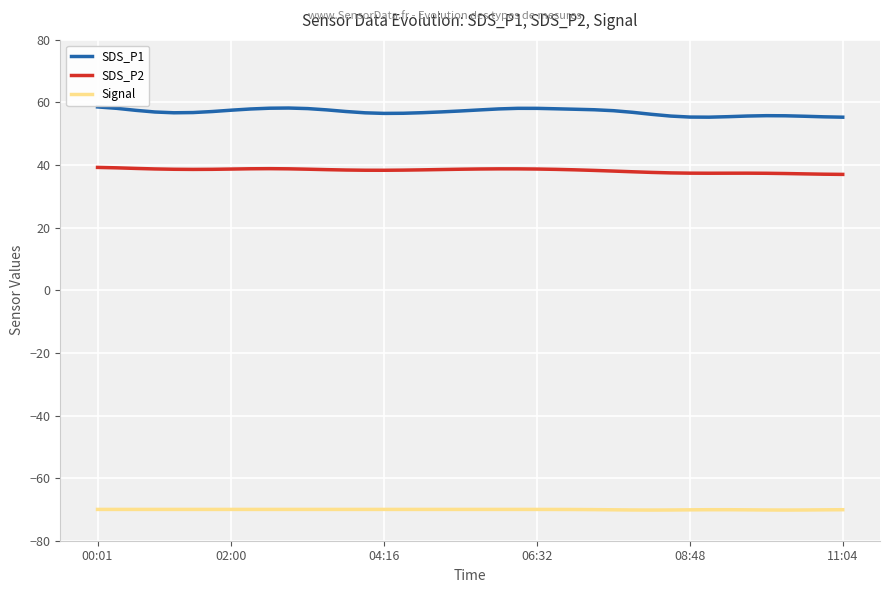

True or false: SDS_P1 and Signal cross at least once.

False